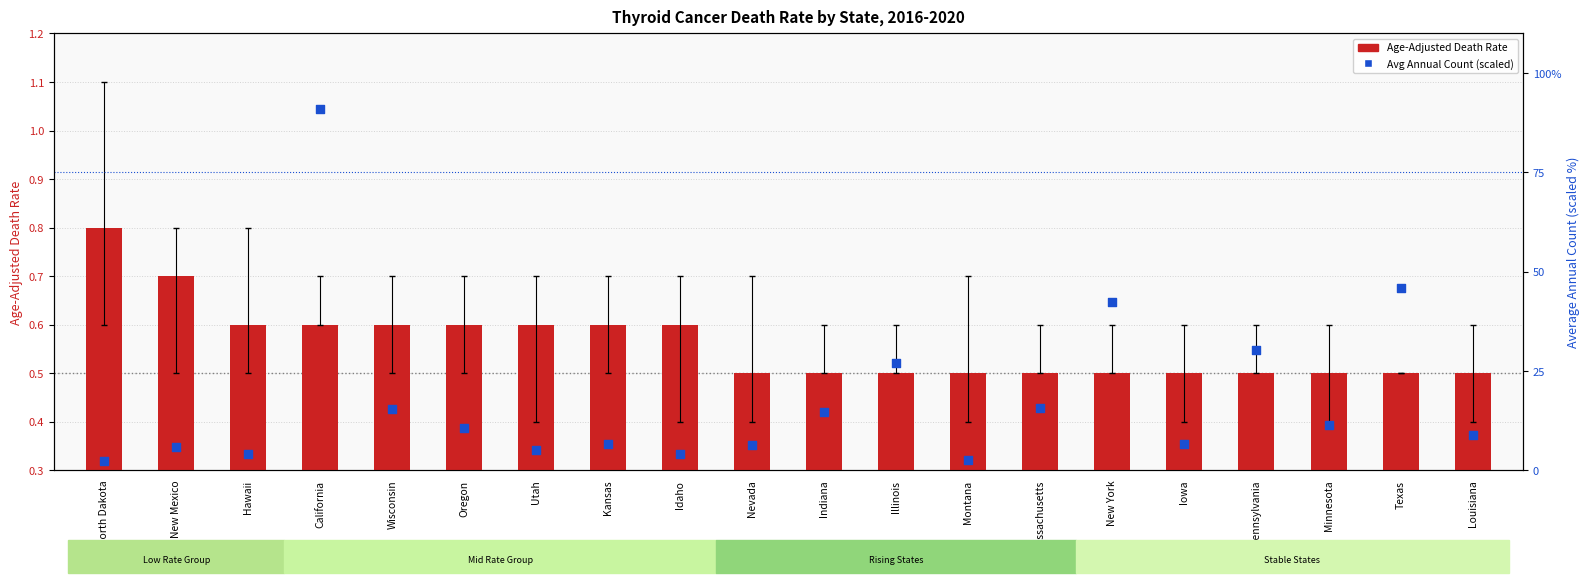

Which series has the largest Y range (max minus min)?

Average Annual Count (scaled)